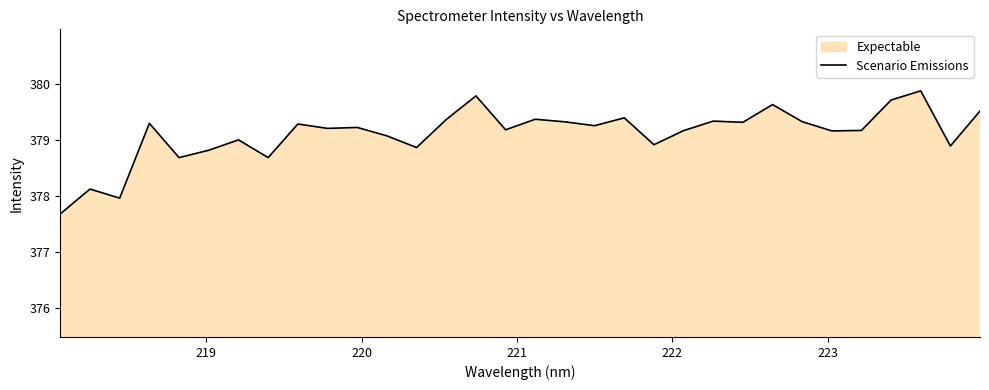

What is the minimum value shown in the chart?

377.7